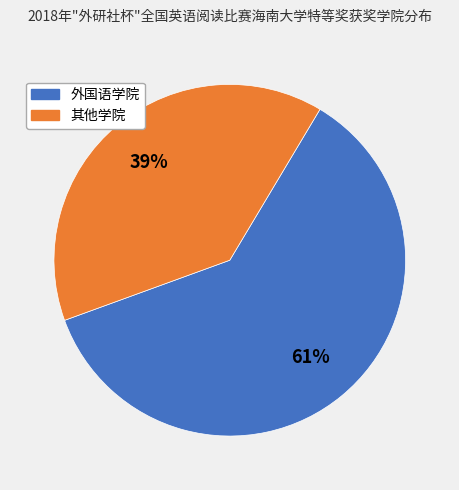

Is there a majority slice in this chart?

Yes